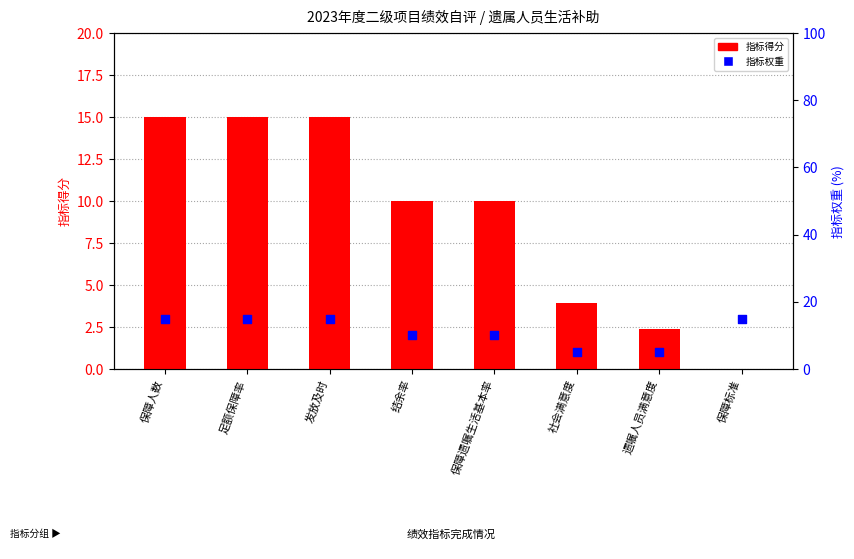

Which series contains the highest Y value?

指标得分